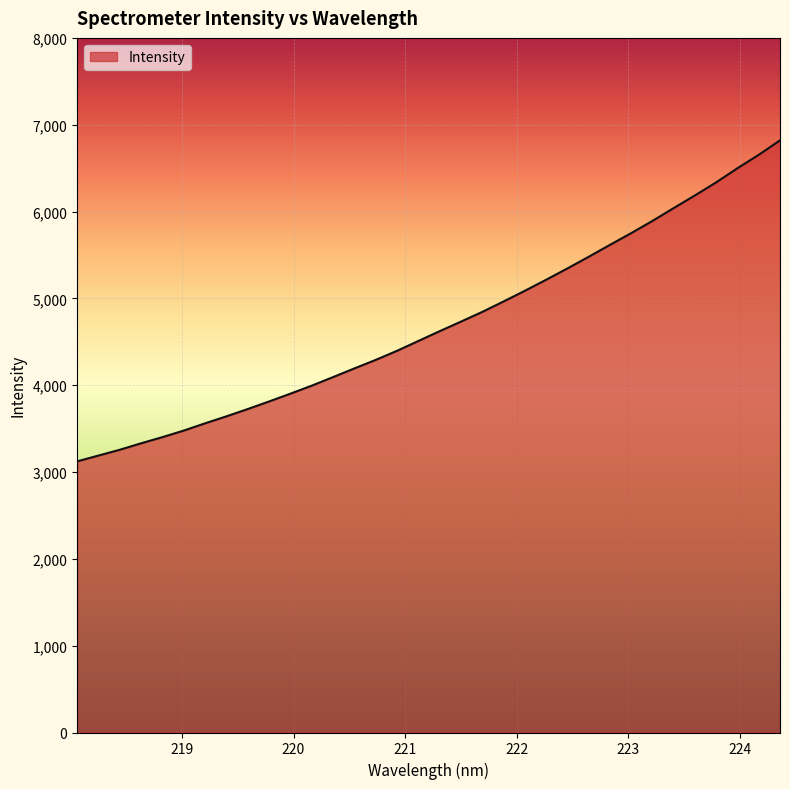

What is the minimum value shown in the chart?

3122.7